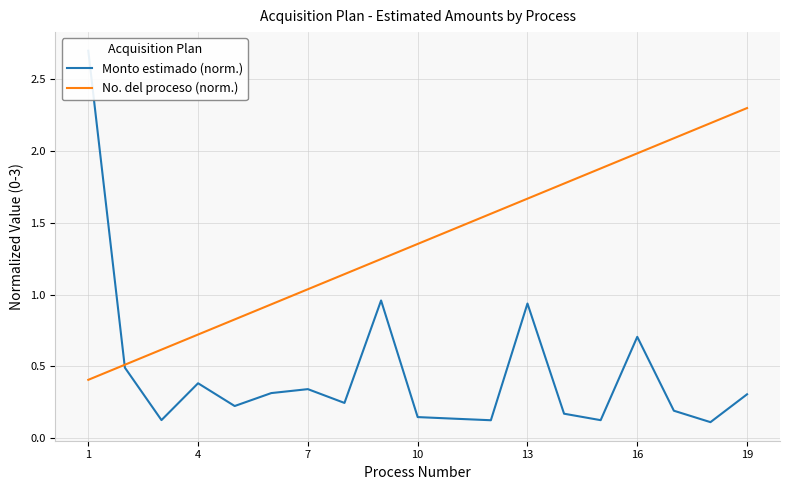

What is the average value of the Monto estimado (norm.) series?

0.5